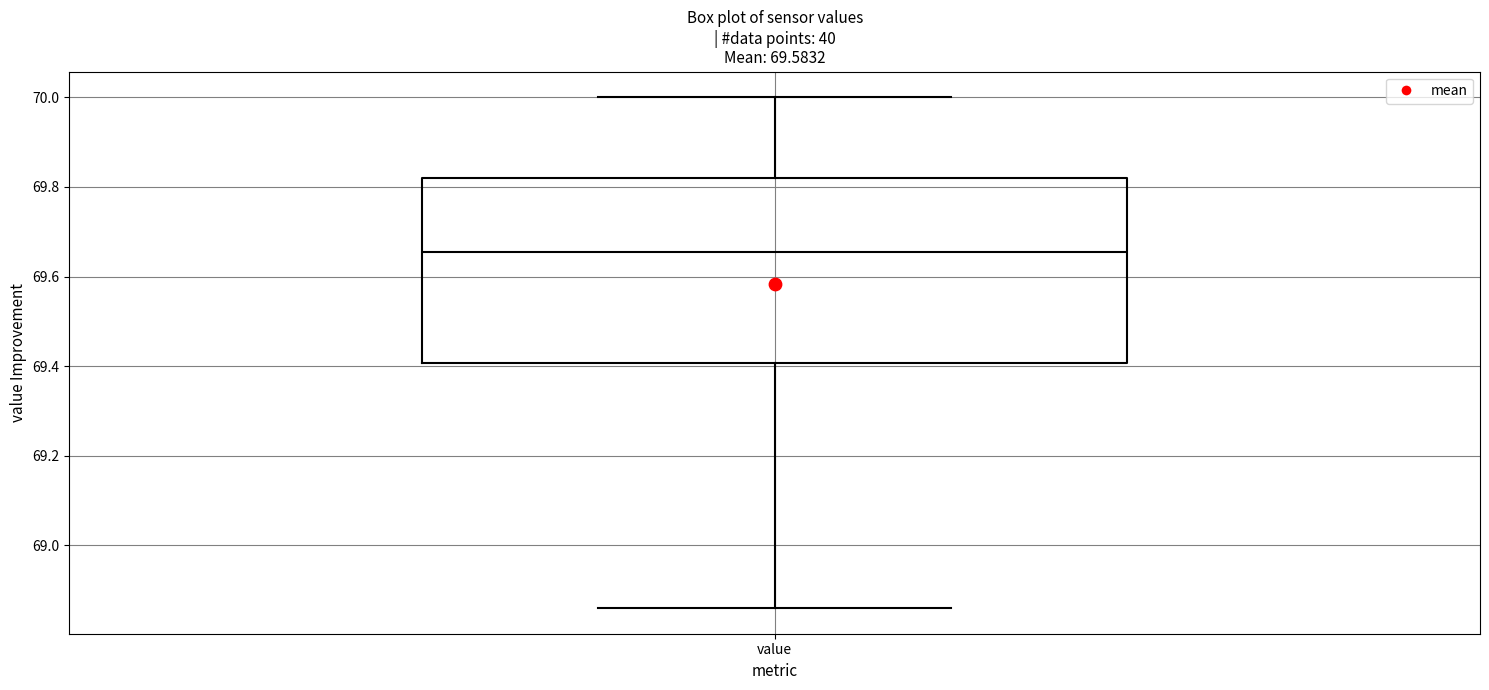

Where is the lower edge of the box for value on the y-axis? The values are not printed on the chart, so give them approximately, as read against the axis.

69.40